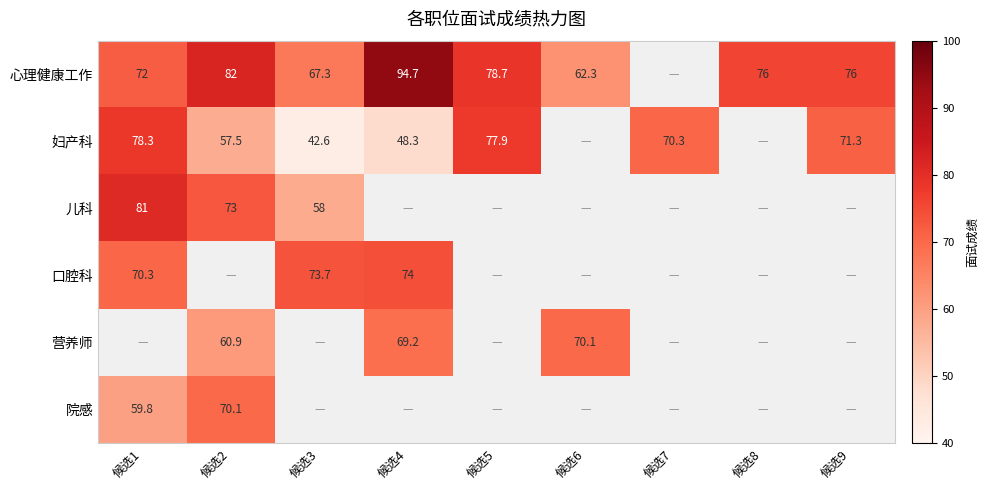

True or false: 心理健康工作 has a value of 76.0 at 候选8.

True